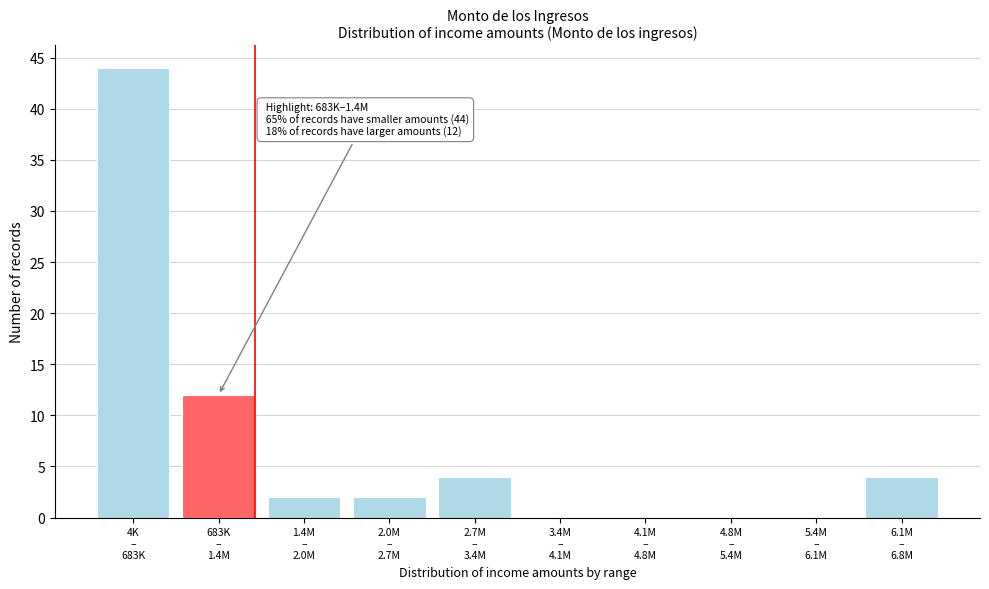

What is the greatest value displayed?

44